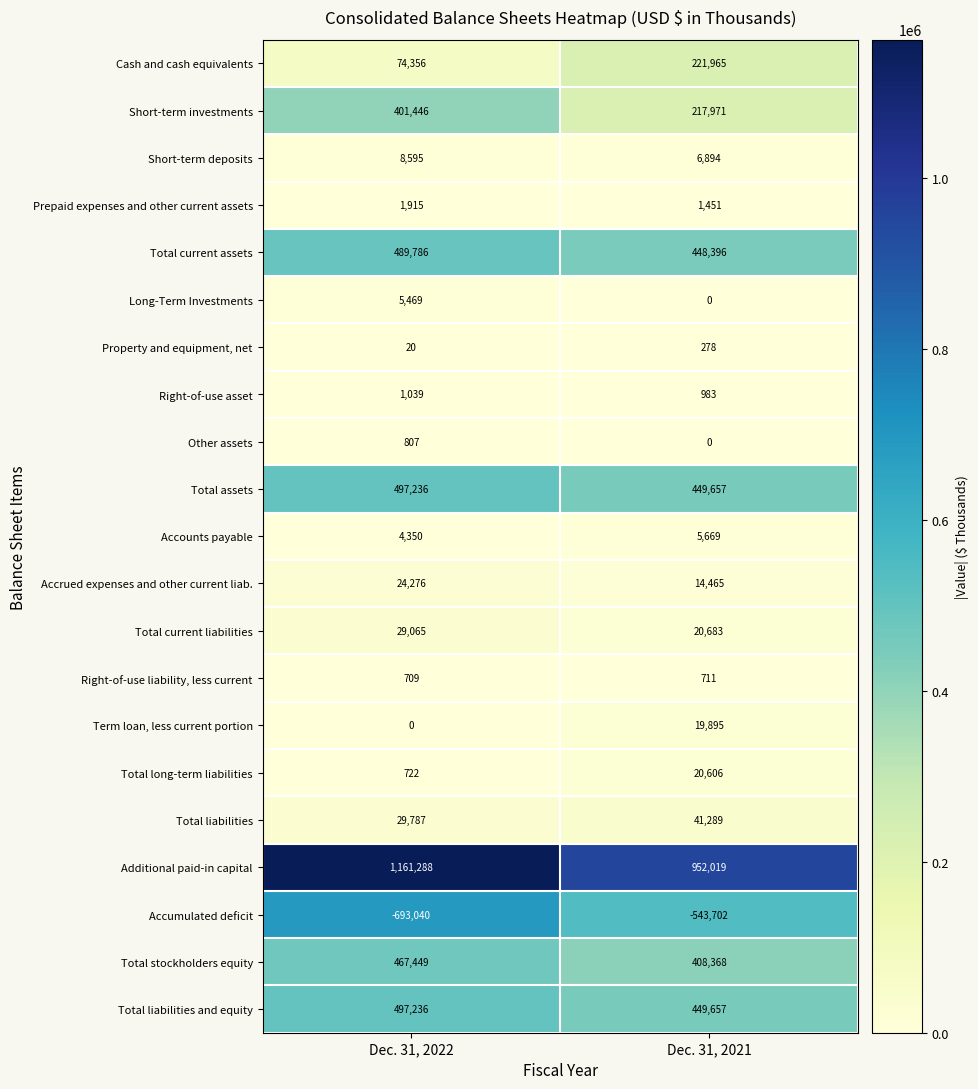

The value of Total current liabilities at Dec. 31, 2021 is 14013. True or false?

False